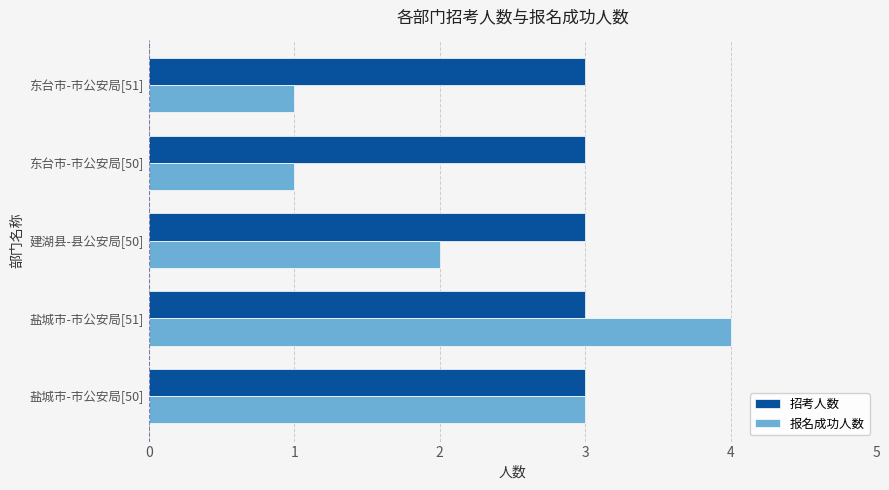

Which series has the largest range (max minus min)?

报名成功人数